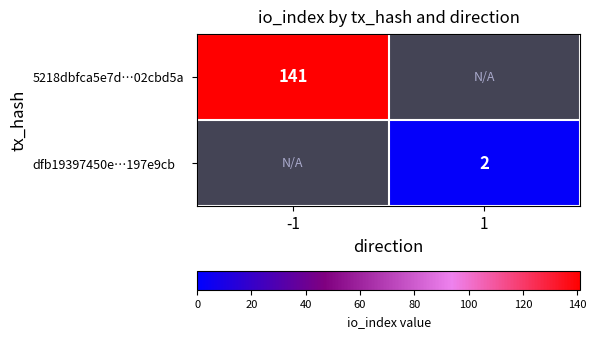

True or false: 5218dbfca5e7d…02cbd5a has a value of 73 at -1.

False